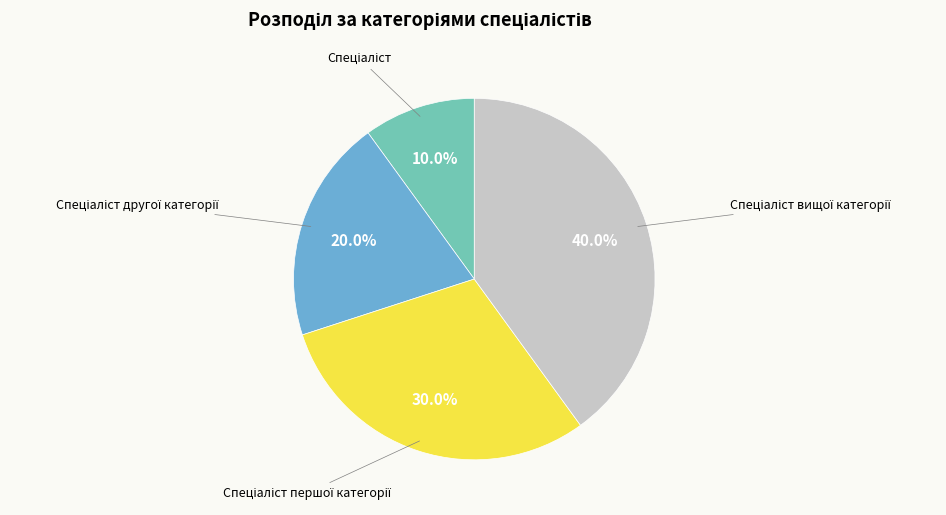

Is there a majority slice in this chart?

No